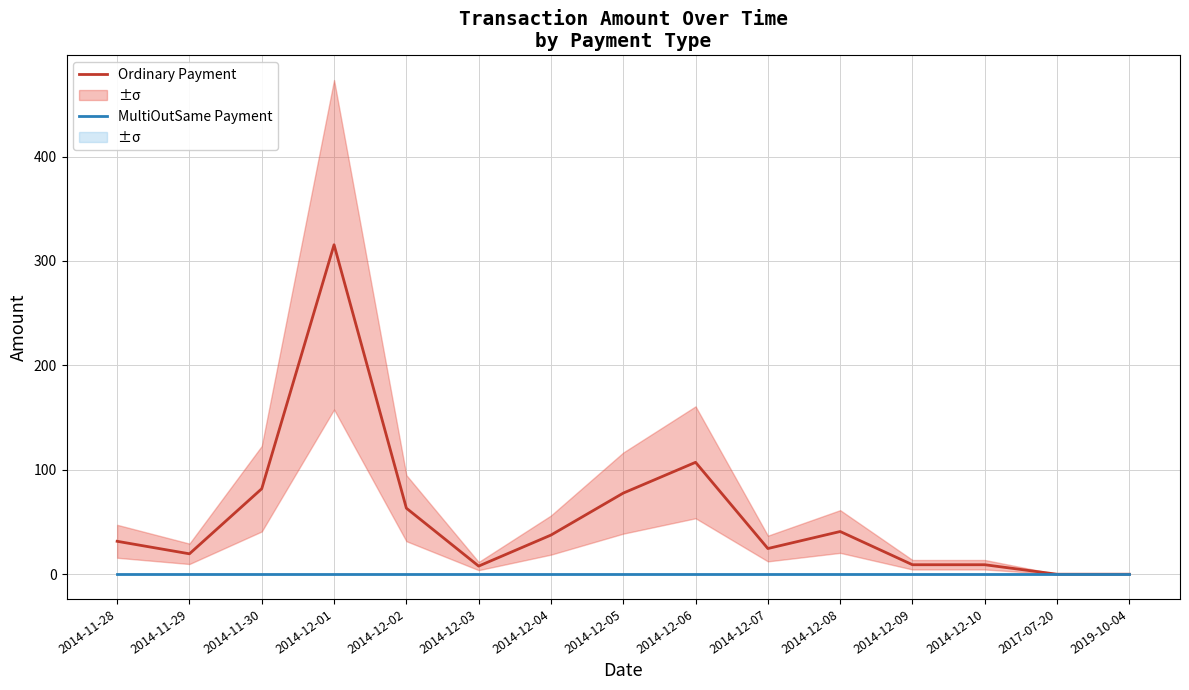

At how many categories does at least one series exceed 300?

1